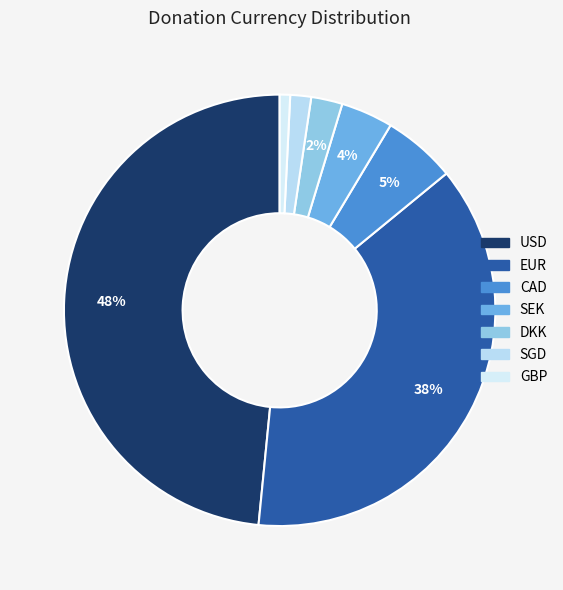

Count the number of slices in the pie.

7